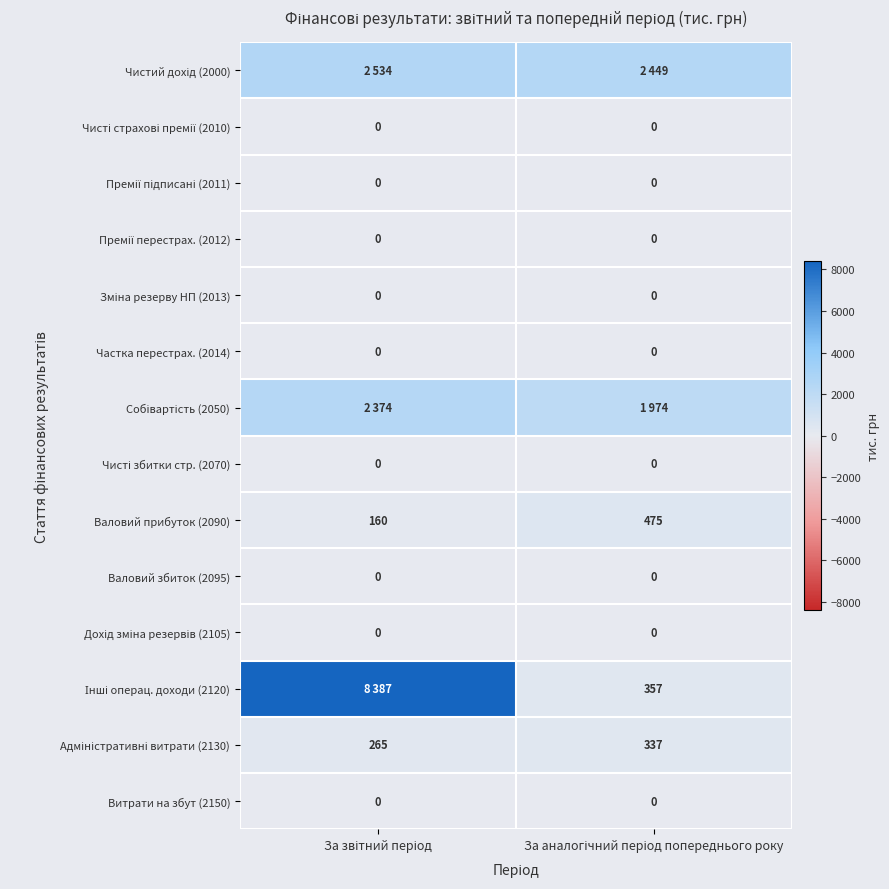

What is the difference between the maximum and minimum values in the Валовий прибуток (2090) series?

315